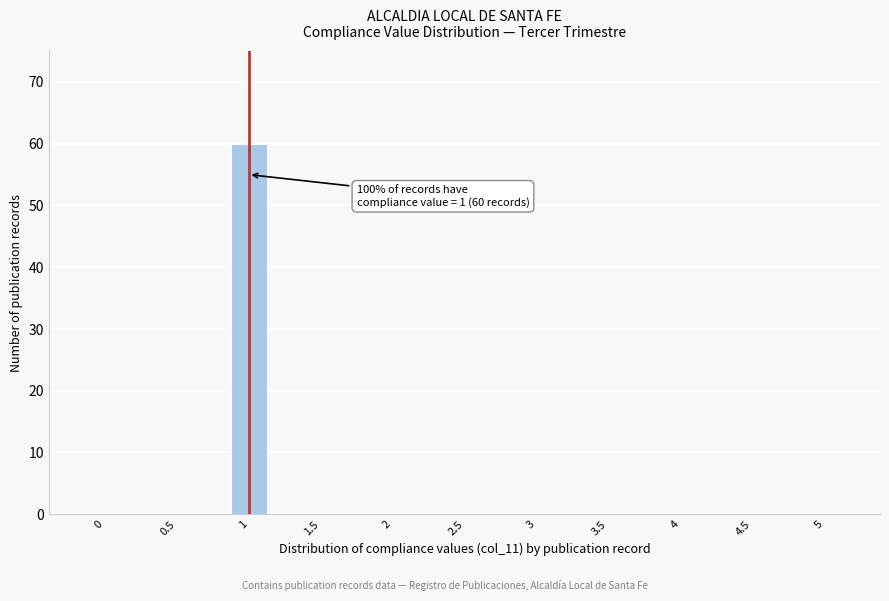

Reading left to right, extract all data points from this chart.

0=0	0.5=0	1=60	1.5=0	2=0	2.5=0	3=0	3.5=0	4=0	4.5=0	5=0